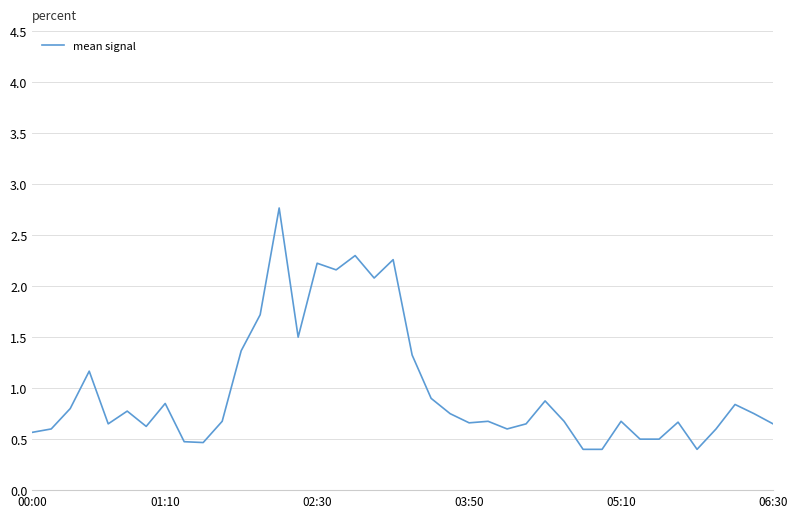

What is the difference between the maximum and minimum values?

2.4